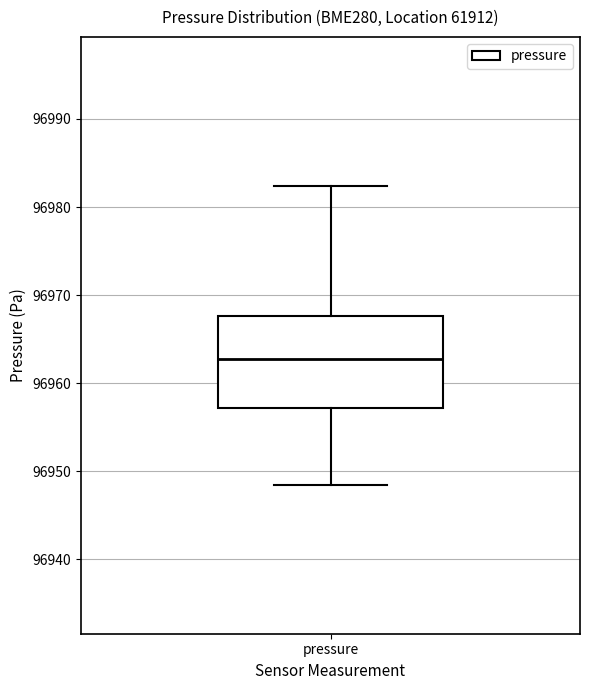

Transcribe this box plot: give where the median line is, the range the box spans, and where the two whiskers end, as read against the y-axis. The values are not printed on the chart, so give them approximately, as read against the axis.

median 96963, box 96957 to 96968, whiskers 96949 to 96982